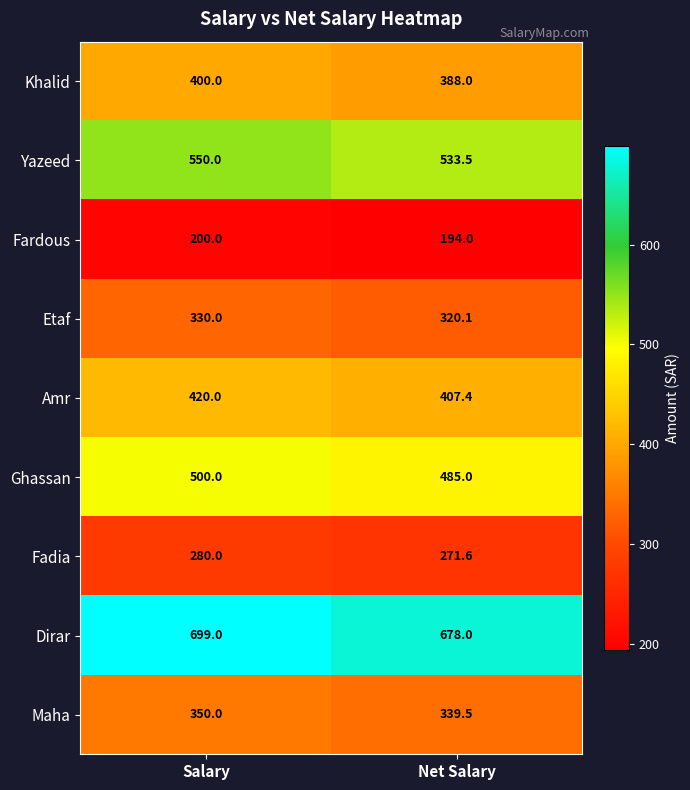

Reading left to right, list all the values displayed in this chart.

Khalid: Salary=400.0	Net Salary=388.0
Yazeed: Salary=550.0	Net Salary=533.5
Fardous: Salary=200.0	Net Salary=194.0
Etaf: Salary=330.0	Net Salary=320.1
Amr: Salary=420.0	Net Salary=407.4
Ghassan: Salary=500.0	Net Salary=485.0
Fadia: Salary=280.0	Net Salary=271.6
Dirar: Salary=699.0	Net Salary=678.0
Maha: Salary=350.0	Net Salary=339.5